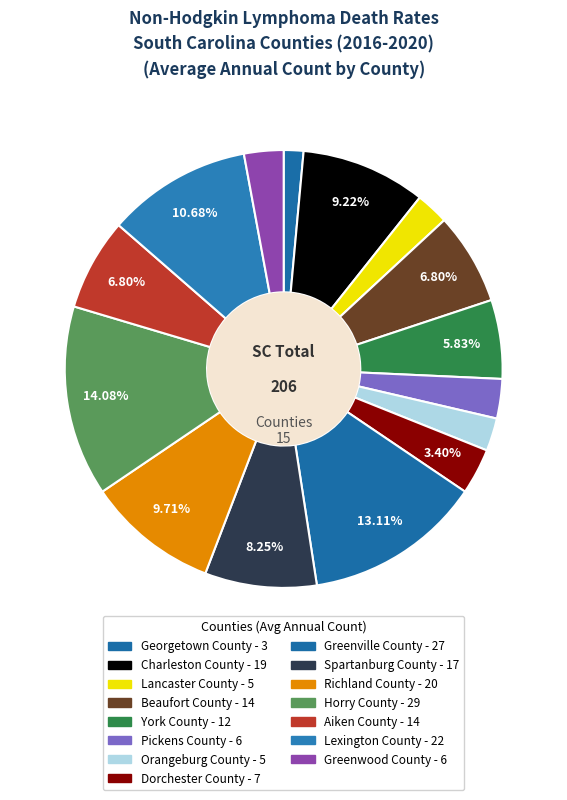

What percentage do Greenville County and Dorchester County together represent?

16.5%